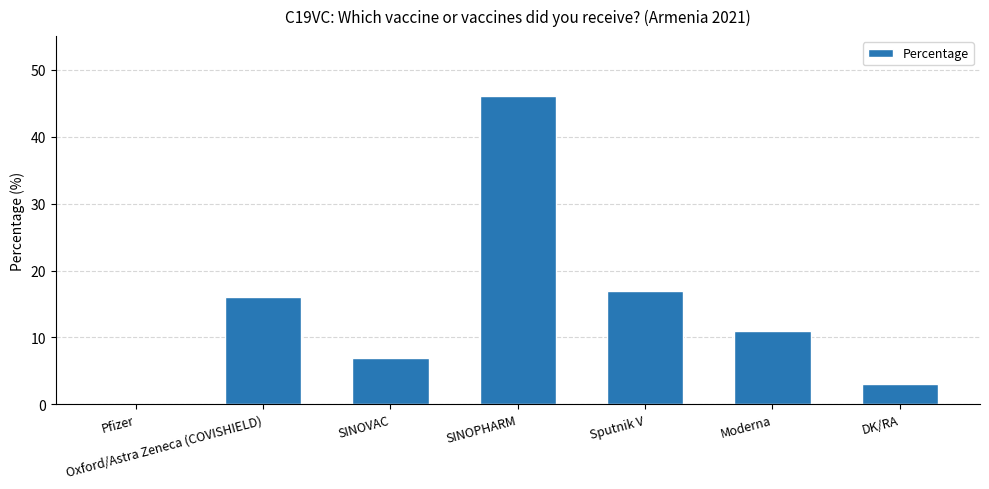

At which label does the data first exceed 11?

Oxford/Astra Zeneca (COVISHIELD)